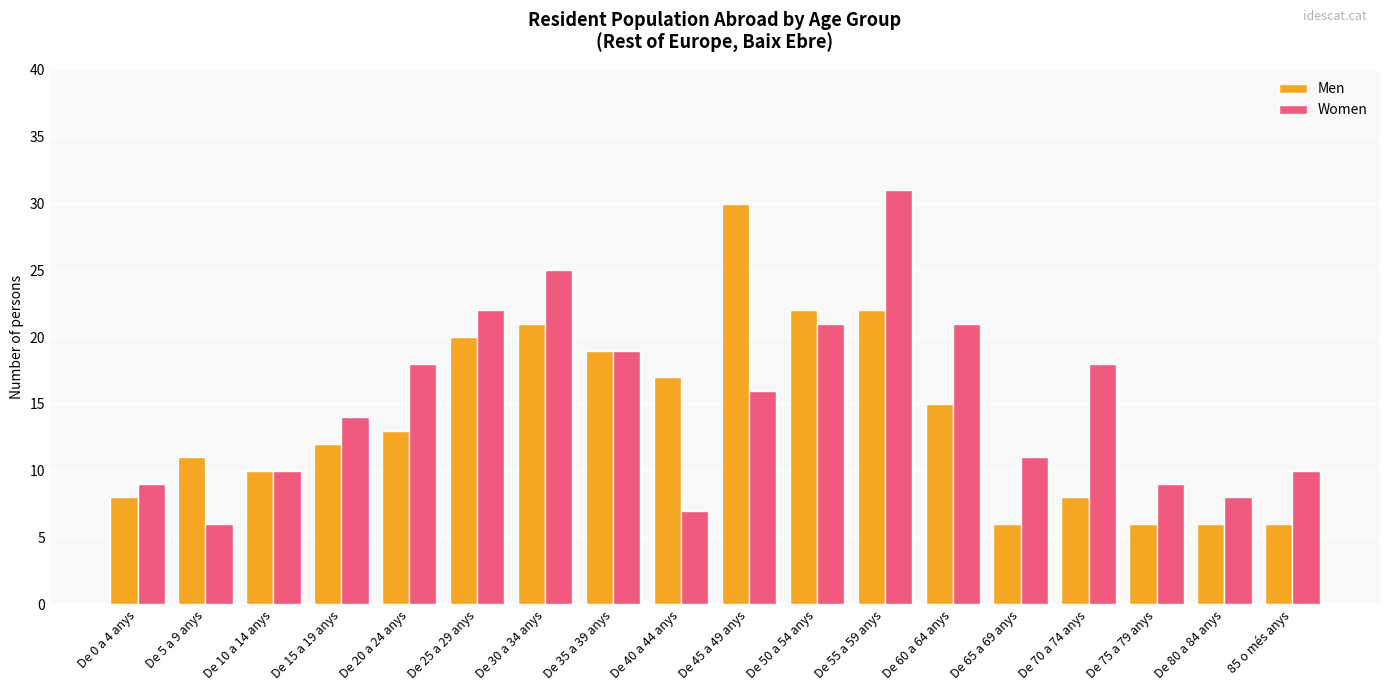

Rank the series at De 30 a 34 anys from highest to lowest value.

Women, Men